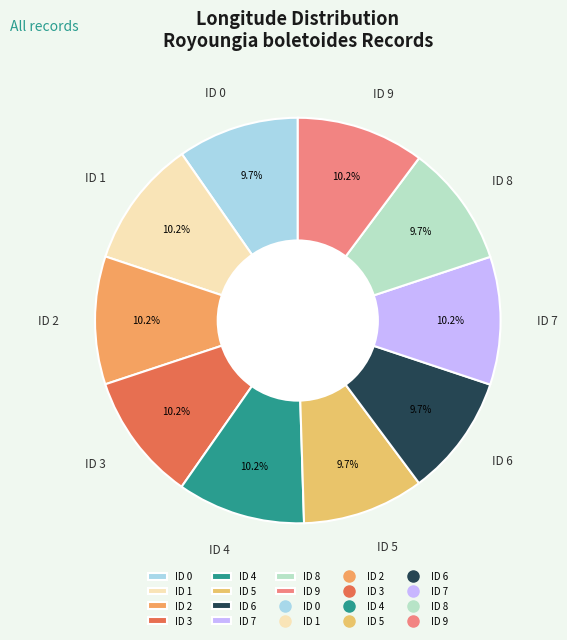

Does ID 4 represent more than half of the total?

No